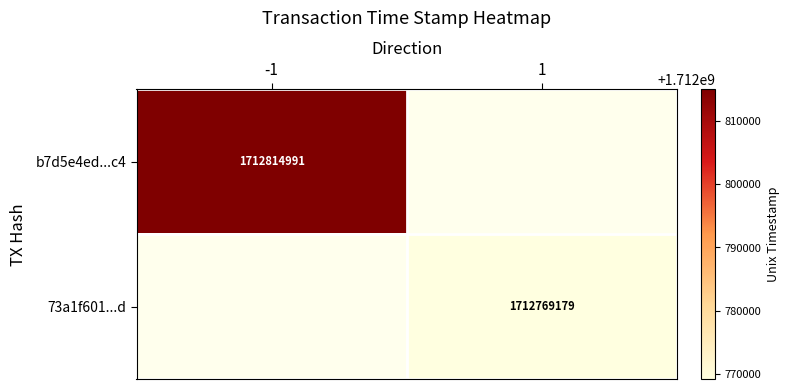

Is it true that 73a1f601...d equals 1712769179 at 1?

True